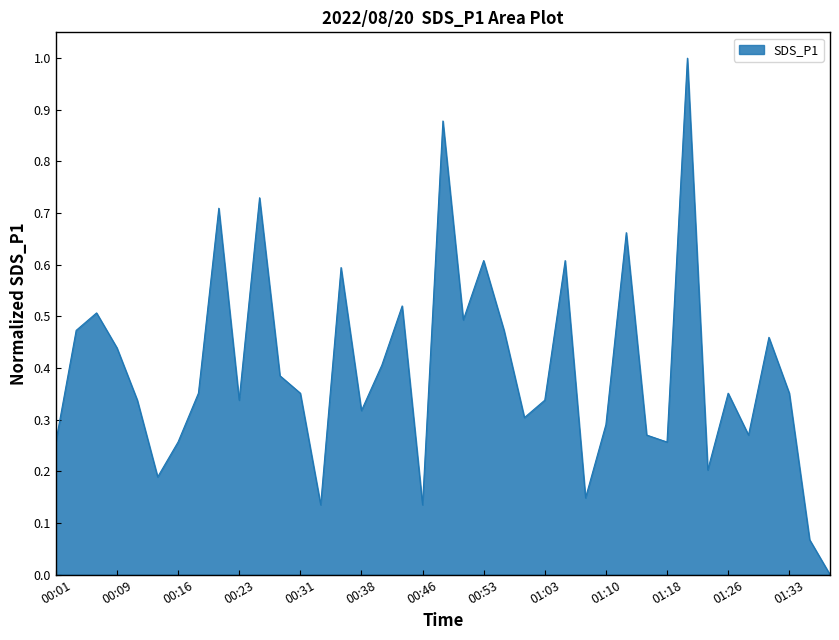

What is the difference between the maximum and minimum values?

1.0